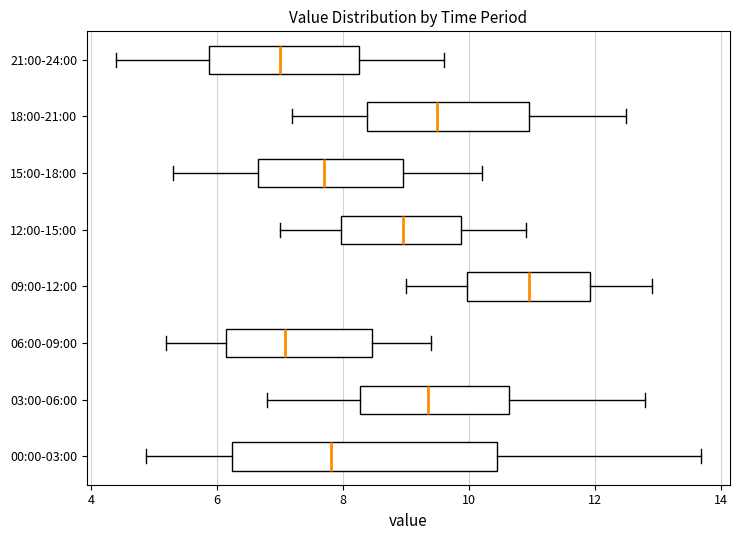

Where does the median line of the box for 12:00-15:00 sit on the x-axis? The values are not printed on the chart, so give them approximately, as read against the axis.

9.0